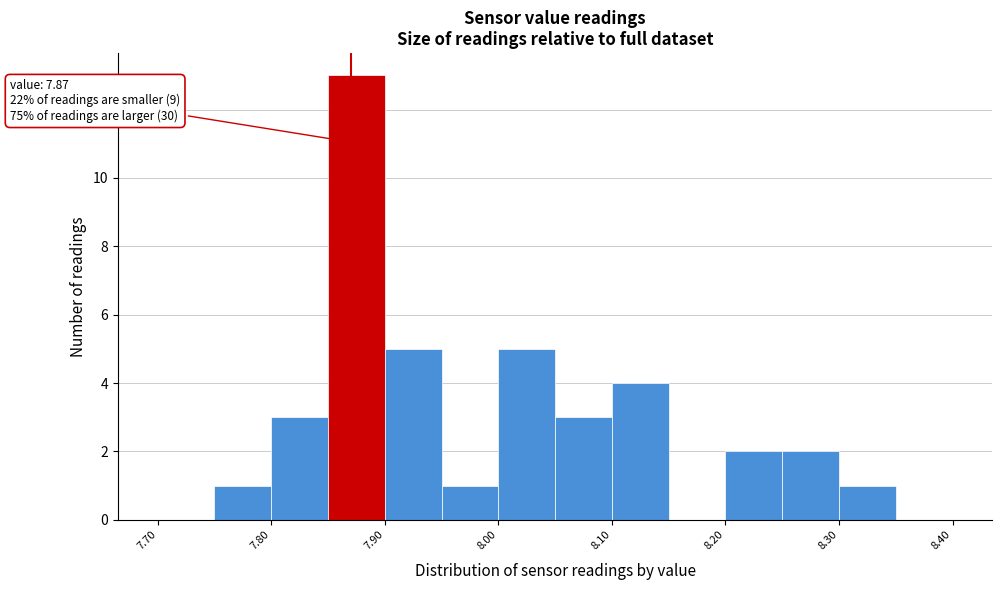

Which range on the x-axis has the tallest bar?

7.85 to 7.90